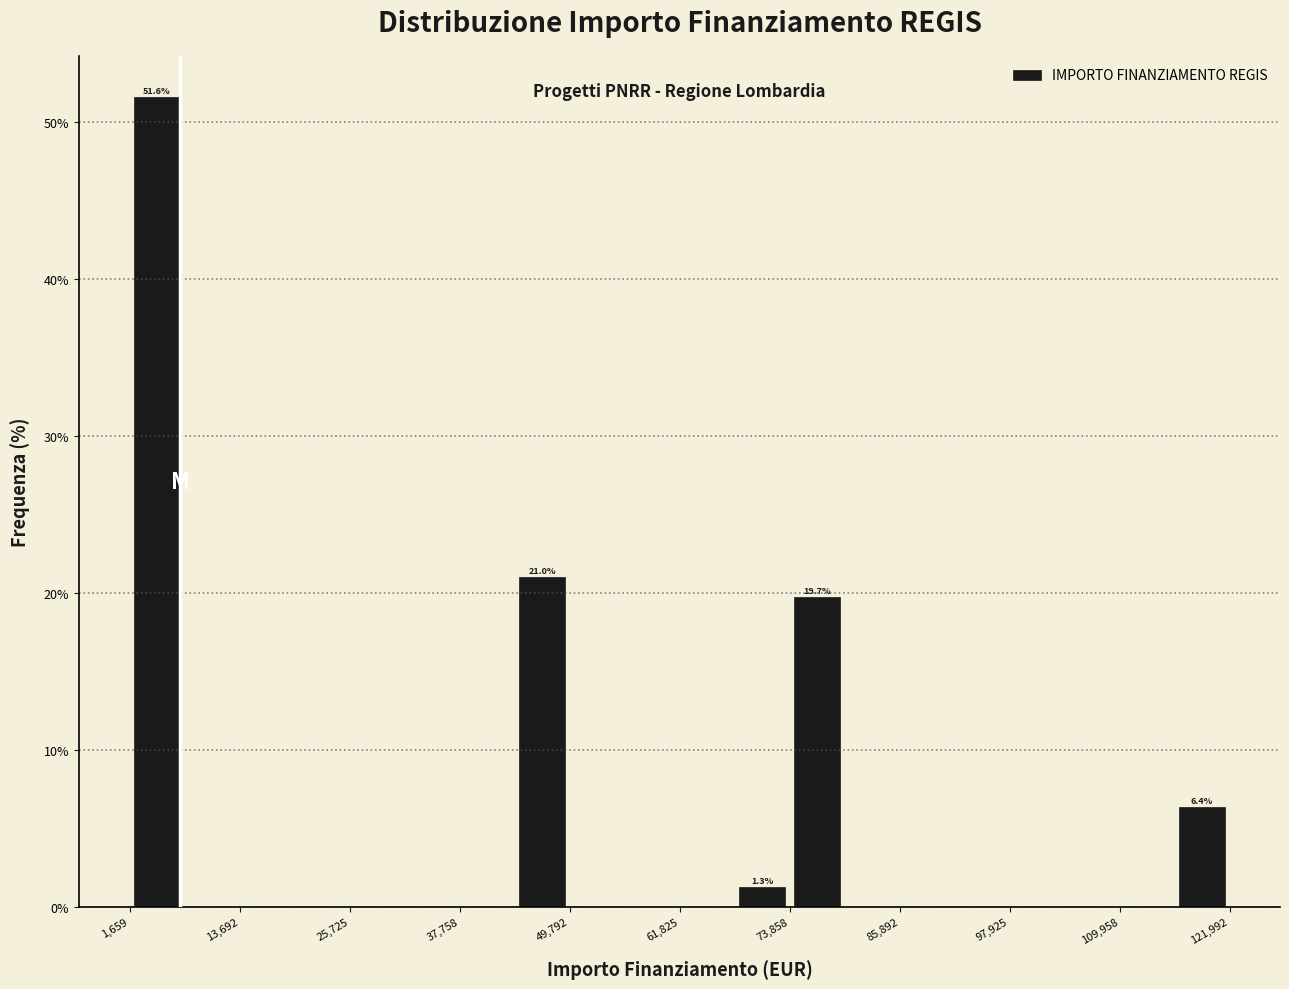

Read against the x-axis, roughly where is the centre of the tallest bar?

4000